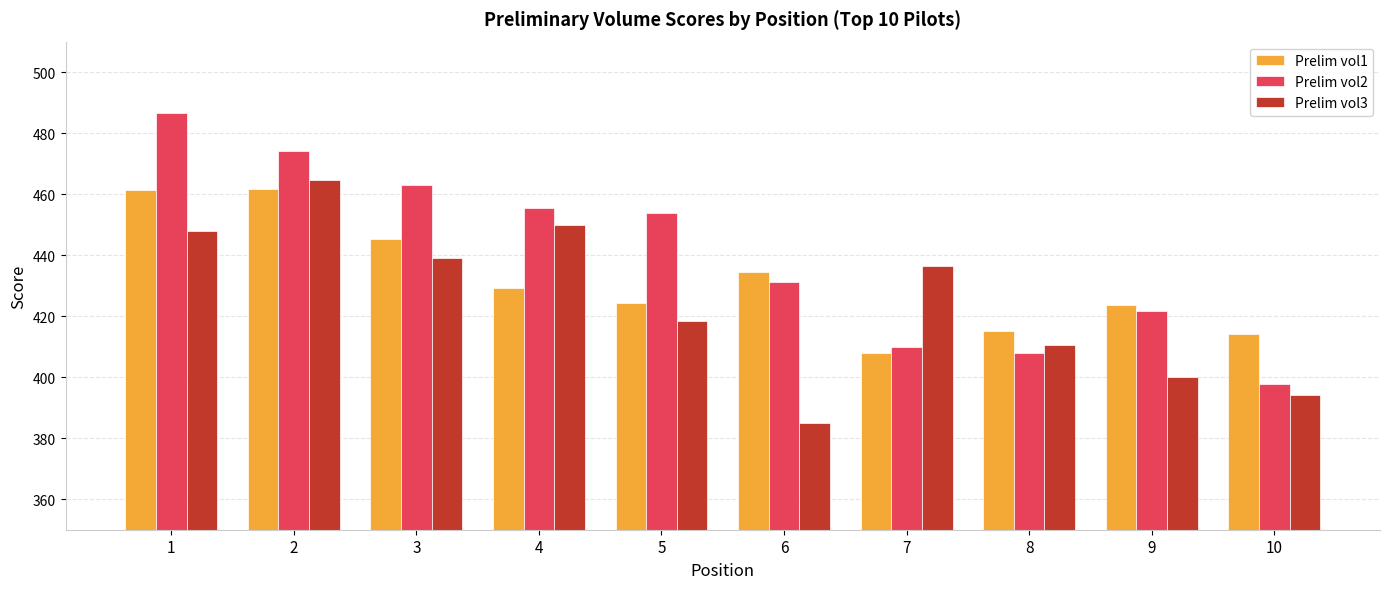

Is it true that Prelim vol1 equals 674.5 at 9?

False